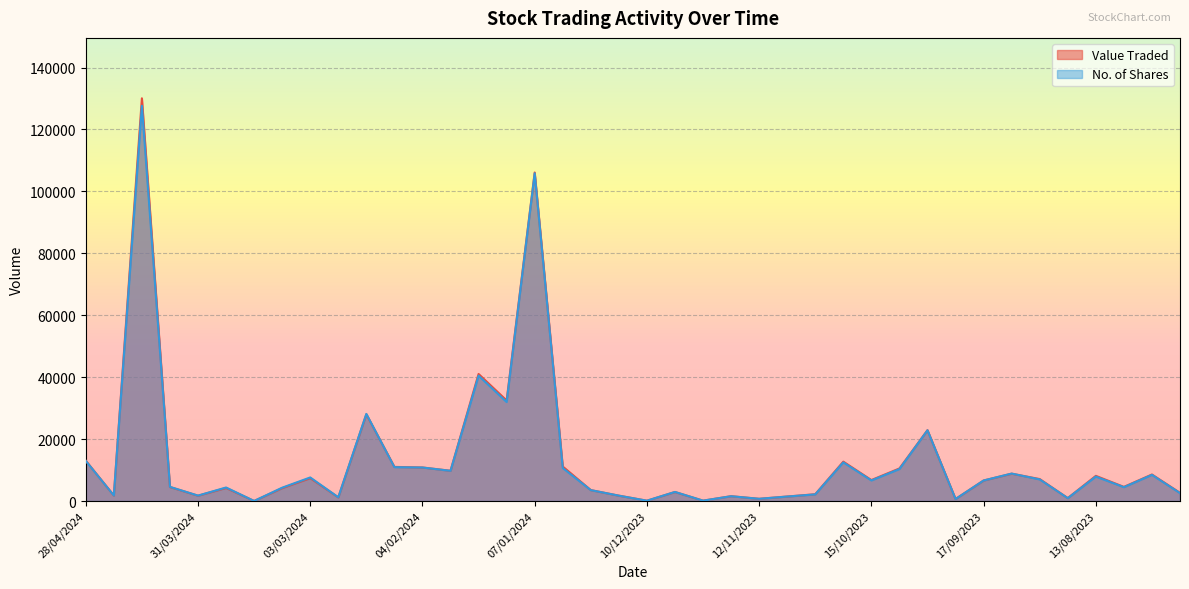

Reading left to right, list all the values displayed in this chart.

Value Traded: 28/04/2024=13024	21/04/2024=1772	14/04/2024=130065	07/04/2024=4524	31/03/2024=1718	24/03/2024=4221	17/03/2024=12	10/03/2024=4167	03/03/2024=7391	25/02/2024=1176	18/02/2024=28006	11/02/2024=11018	04/02/2024=10832	28/01/2024=9775	21/01/2024=41028	14/01/2024=32468	07/01/2024=106098	31/12/2023=11136	24/12/2023=3532	17/12/2023=1732	10/12/2023=101	03/12/2023=2913	26/11/2023=120	19/11/2023=1559	12/11/2023=716	05/11/2023=1450	29/10/2023=2193	22/10/2023=12717	15/10/2023=6771	08/10/2023=10517	01/10/2023=22885	24/09/2023=645	17/09/2023=6623	10/09/2023=8830	27/08/2023=7093	20/08/2023=941	13/08/2023=8128	06/08/2023=4569	30/07/2023=8564	23/07/2023=2647
No. of Shares: 28/04/2024=12957	21/04/2024=1789	14/04/2024=127661	07/04/2024=4570	31/03/2024=1750	24/03/2024=4368	17/03/2024=12	10/03/2024=4308	03/03/2024=7616	25/02/2024=1200	18/02/2024=28131	11/02/2024=10939	04/02/2024=10824	28/01/2024=9753	21/01/2024=40478	14/01/2024=31974	07/01/2024=105834	31/12/2023=10655	24/12/2023=3512	17/12/2023=1732	10/12/2023=100	03/12/2023=2933	26/11/2023=120	19/11/2023=1548	12/11/2023=716	05/11/2023=1448	29/10/2023=2145	22/10/2023=12482	15/10/2023=6648	08/10/2023=10330	01/10/2023=22846	24/09/2023=650	17/09/2023=6631	10/09/2023=8868	27/08/2023=6975	20/08/2023=925	13/08/2023=7901	06/08/2023=4470	30/07/2023=8450	23/07/2023=2550